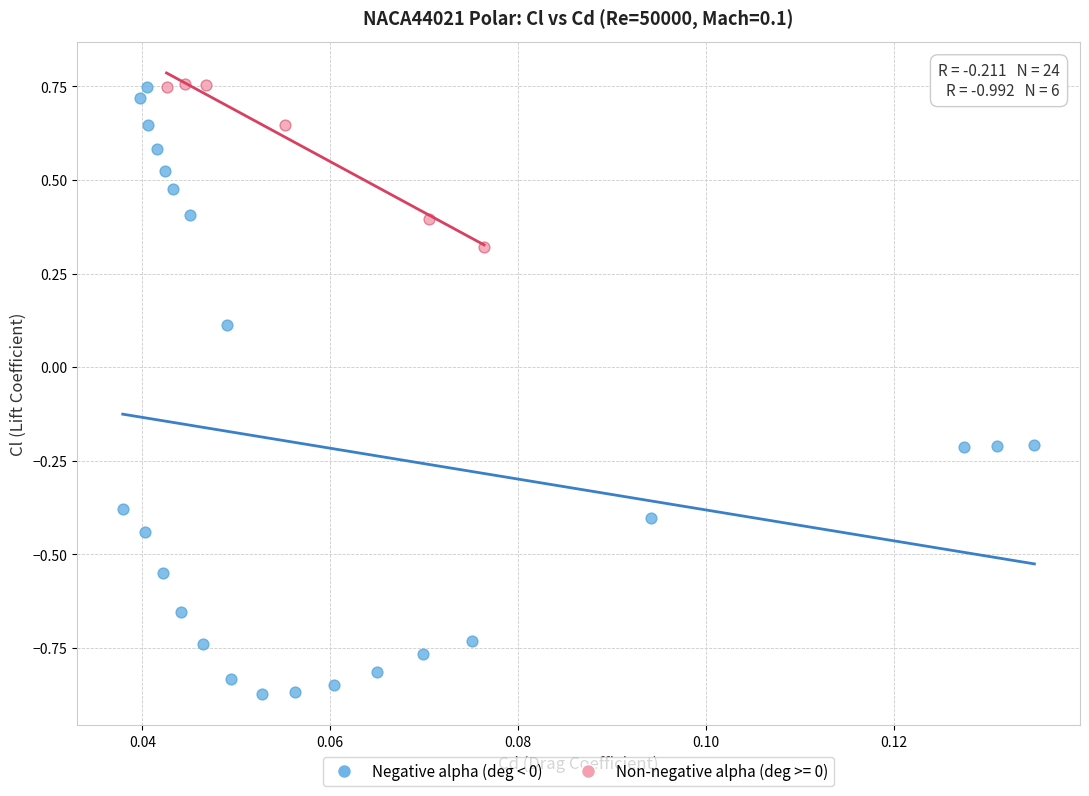

Which series has the widest spread of Y values?

Negative alpha (deg < 0)